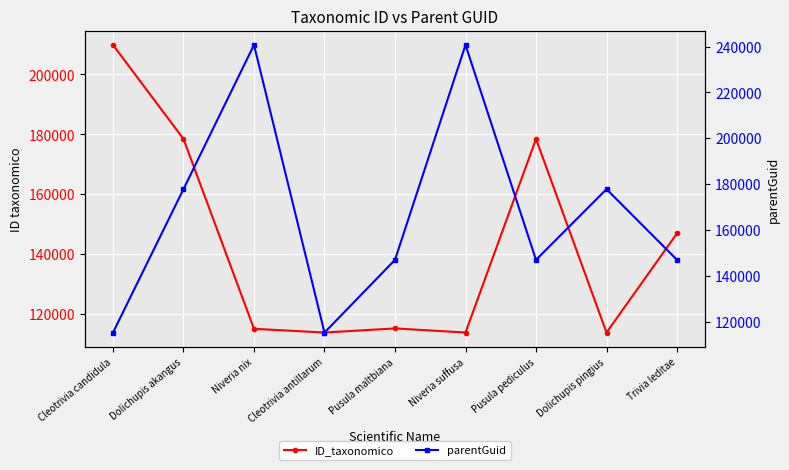

True or false: ID_taxonomico and parentGuid intersect in this chart.

True